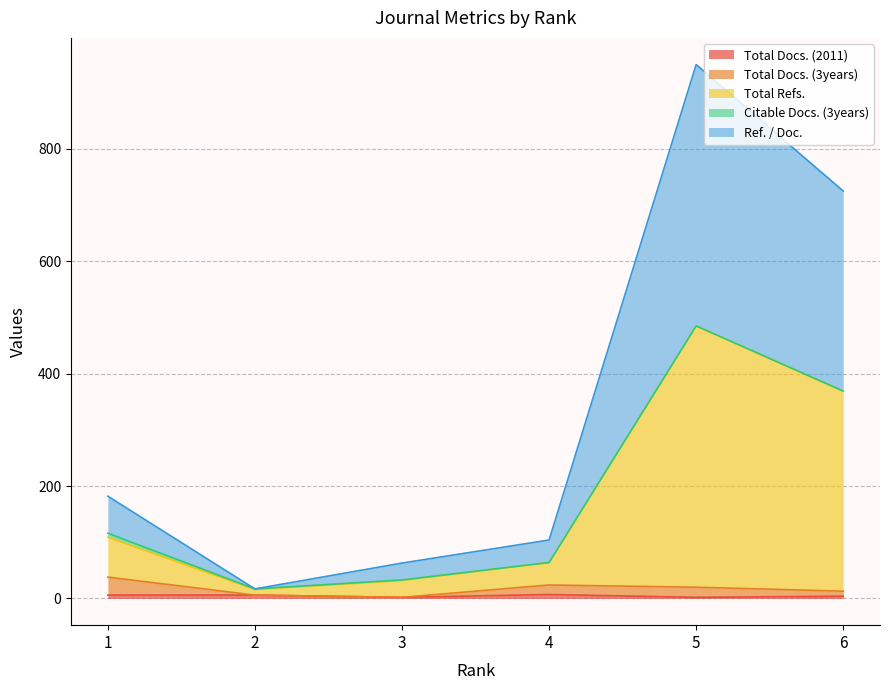

Which label corresponds to the smallest value in the chart?

3